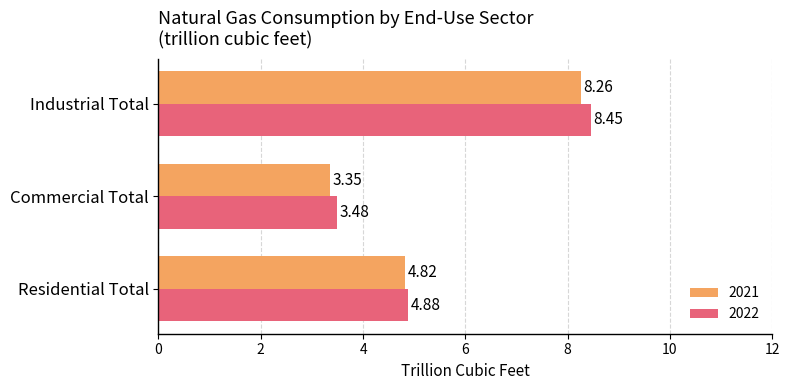

Between Commercial Total and Industrial Total, which series saw the biggest shift?

2022